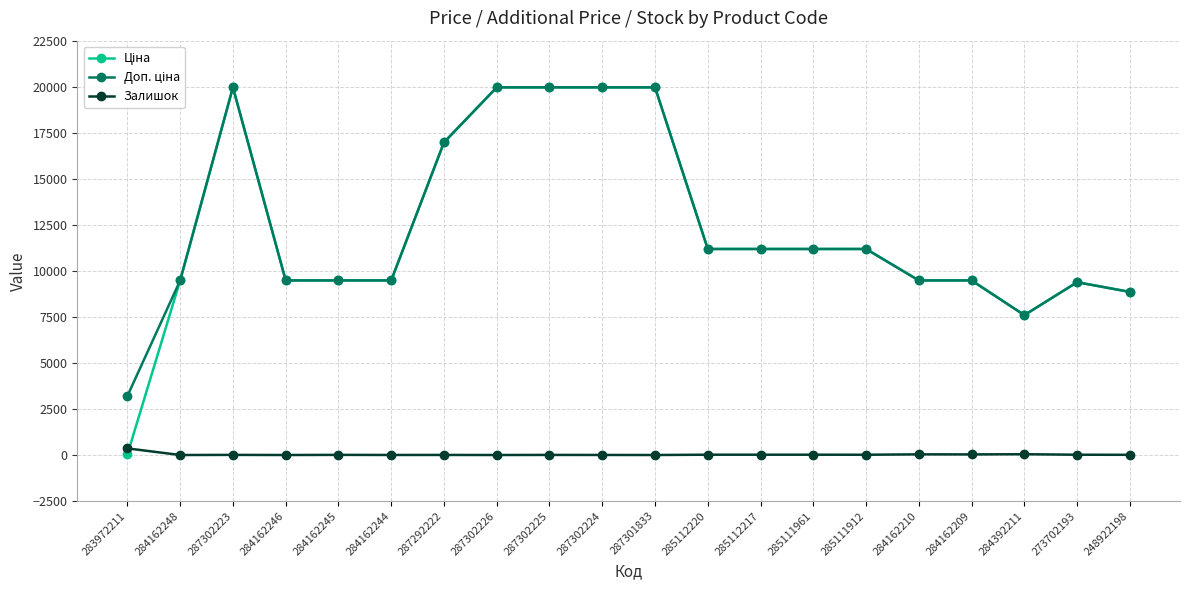

True or false: Залишок has a value of 17.0 at 285112220.

True